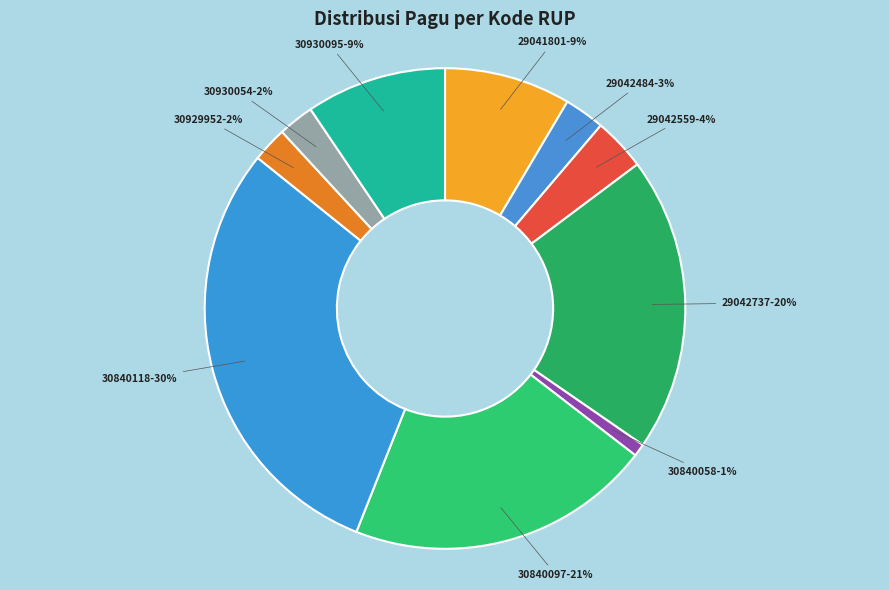

True or false: 29041801 accounts for 18% of the total.

False